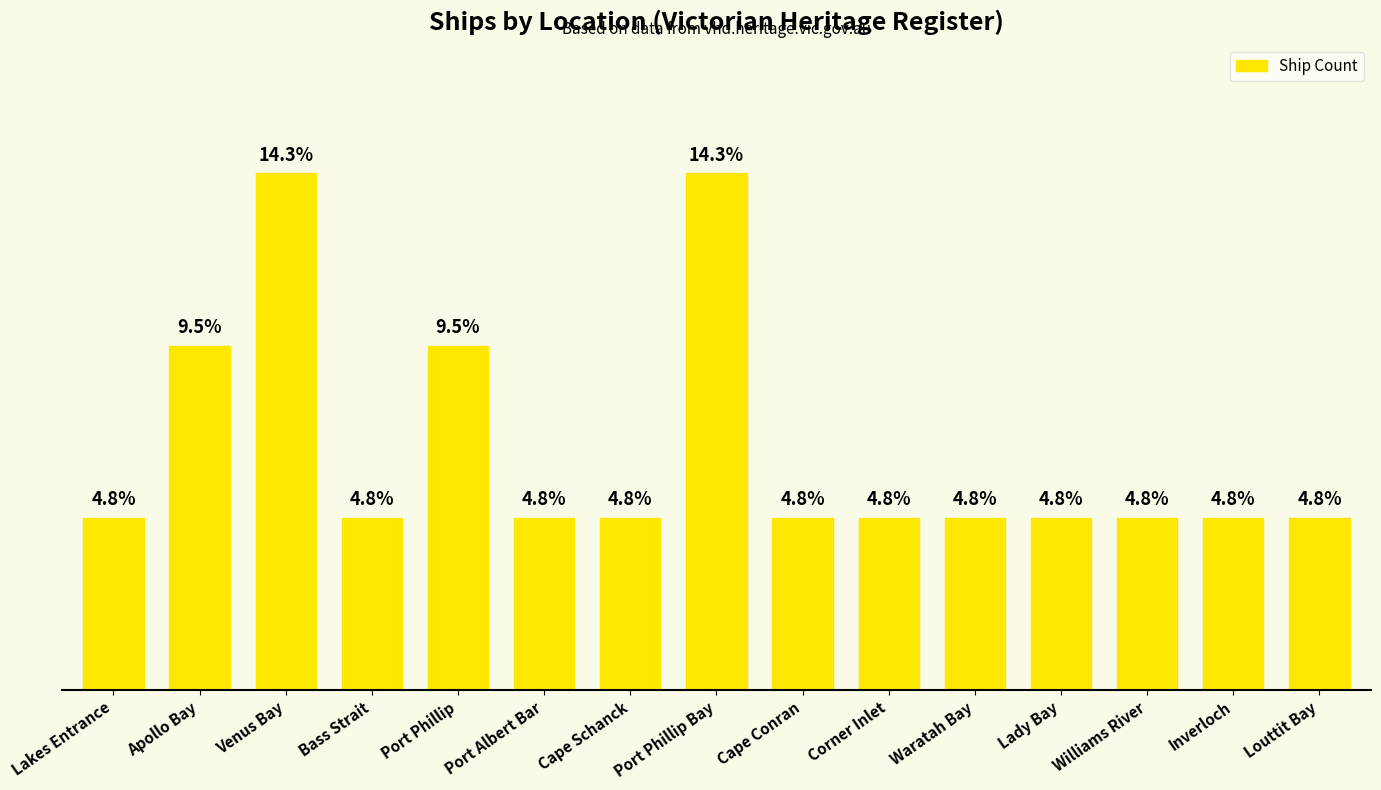

Does the chart contain any negative values?

No